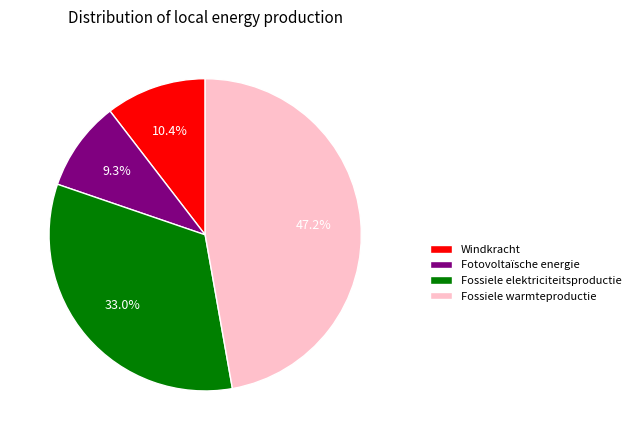

What percentage is NOT represented by Fossiele warmteproductie?

52.8%